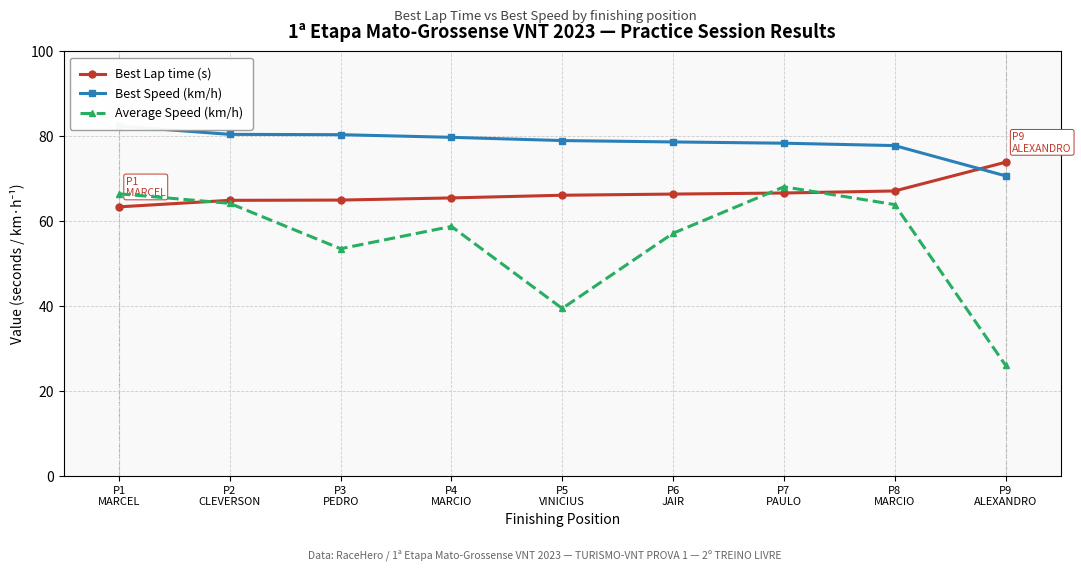

List the series in order of their overall mean, highest first.

Best Speed (km/h), Best Lap time (s), Average Speed (km/h)